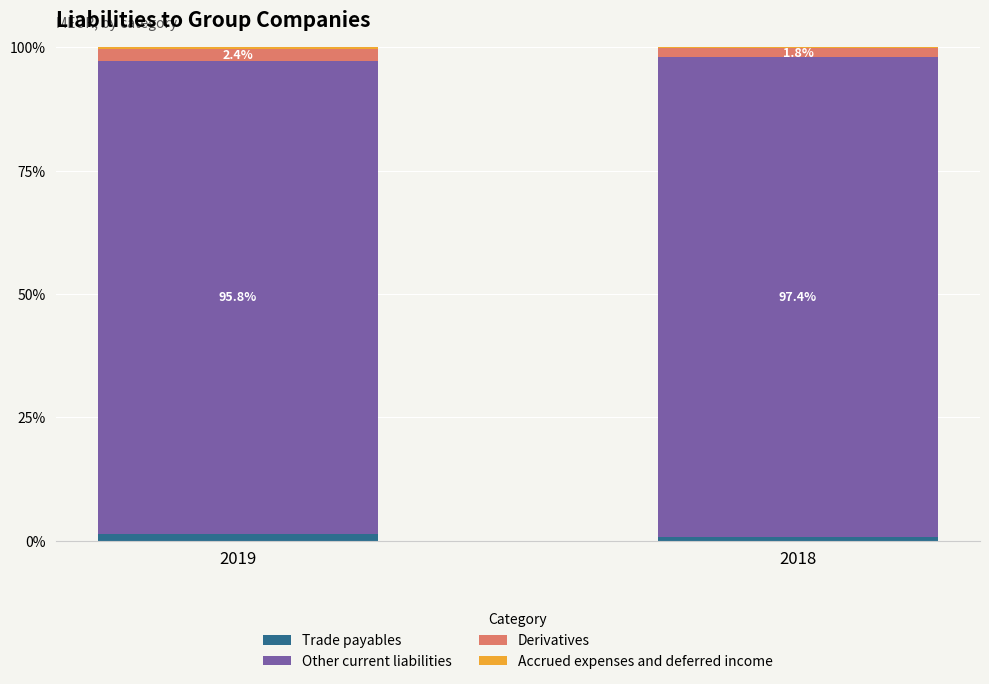

What is the sum of the Trade payables values at 2019 and 2018?

2.1